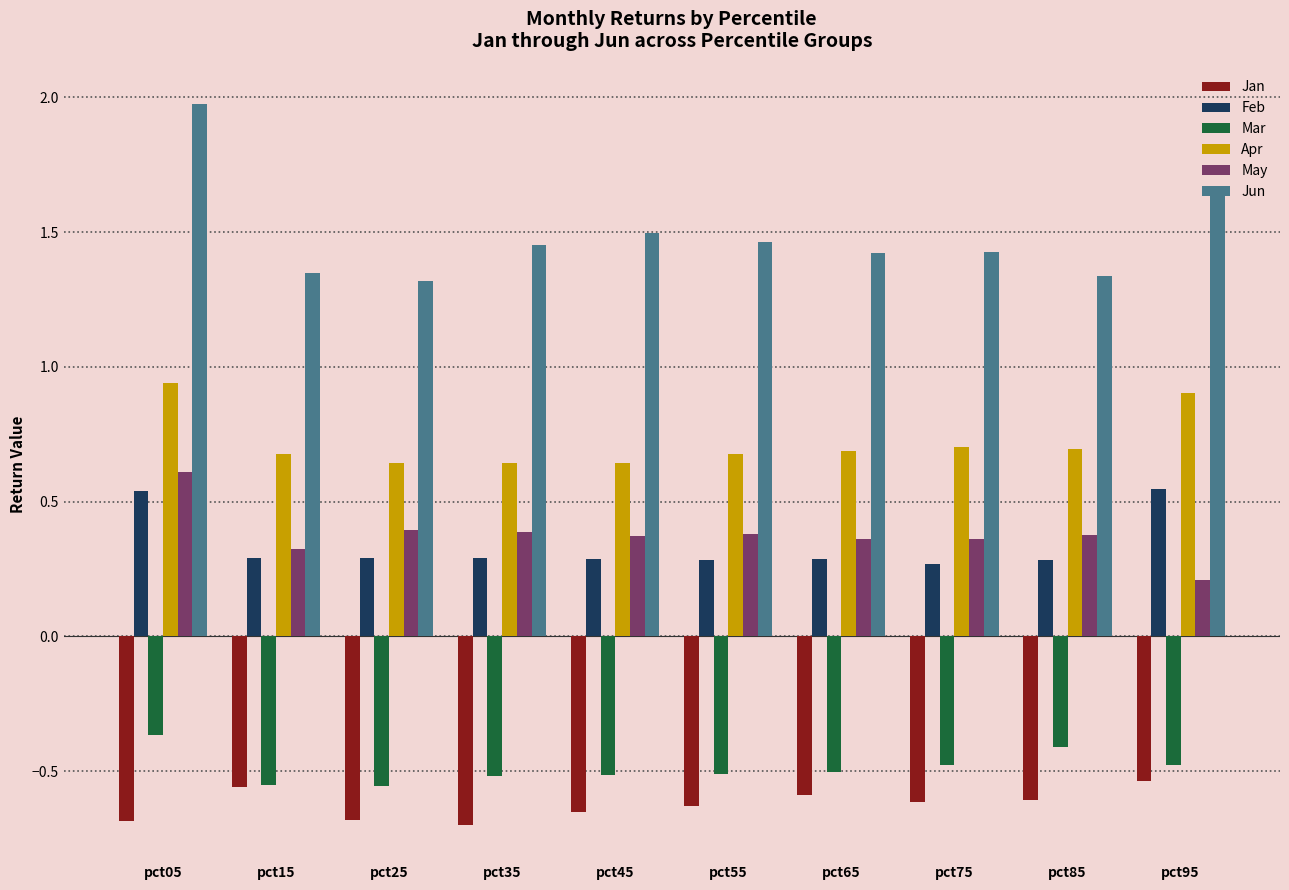

Where is May nearest to the value 0?

pct95